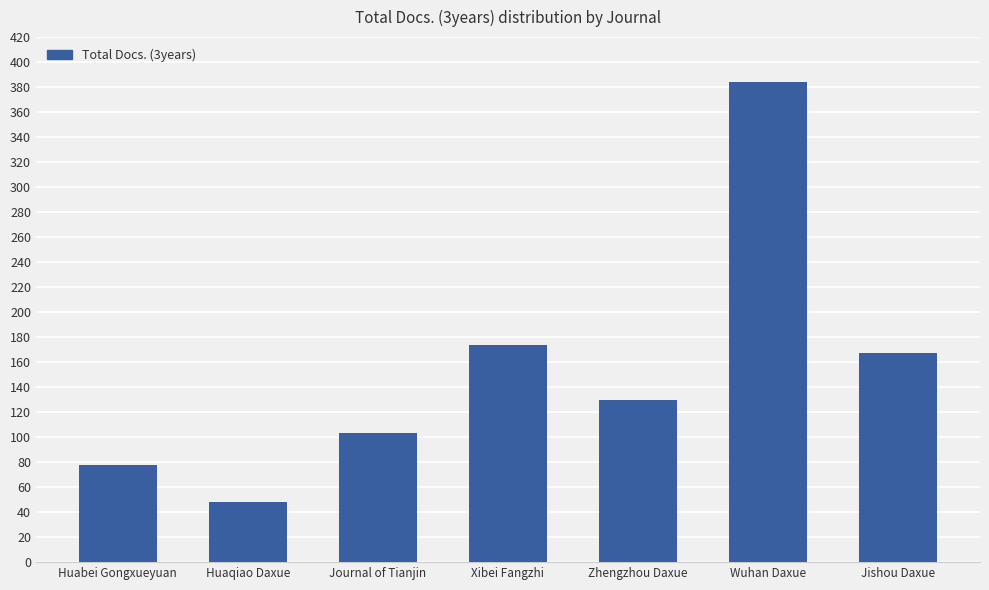

Are the bars grouped side by side (vs. stacked)?

No